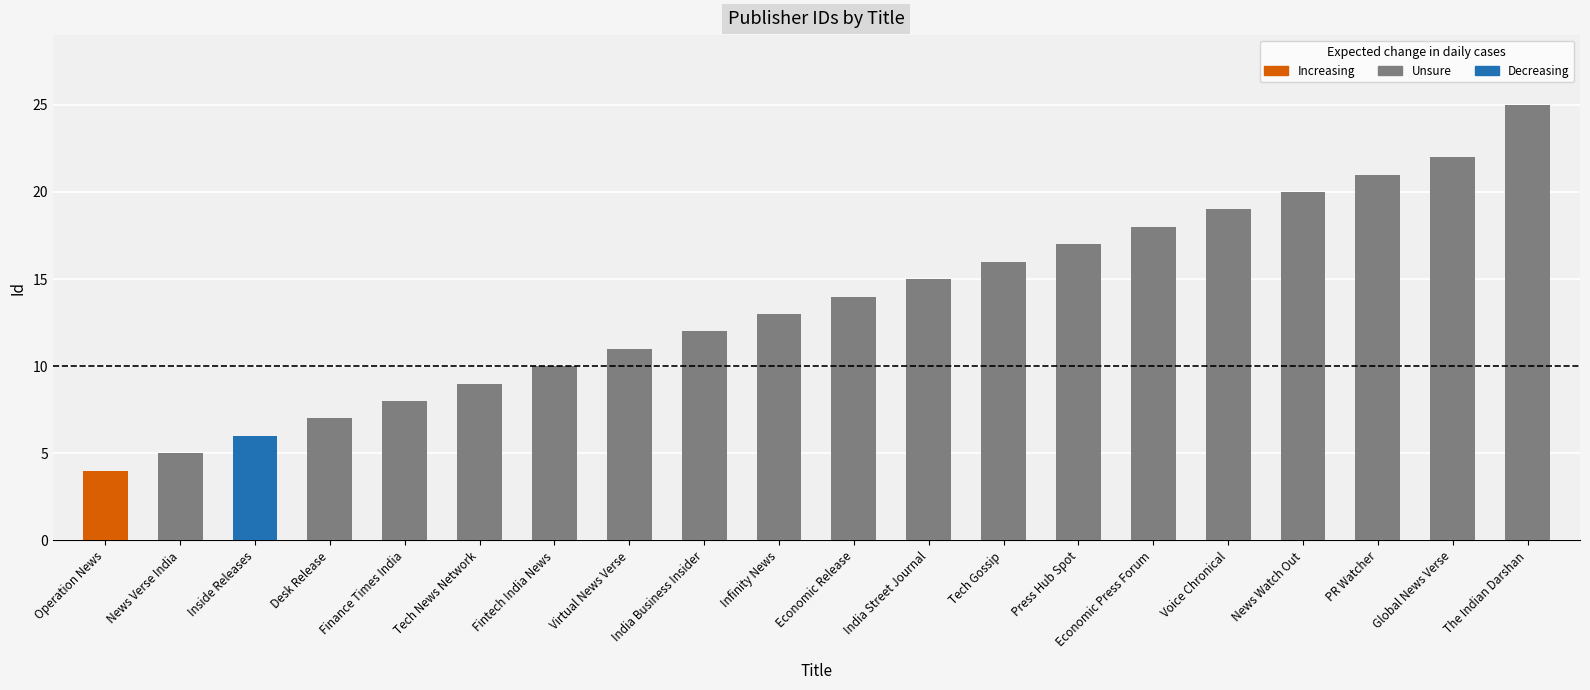

Which has a higher value, The Indian Darshan or PR Watcher?

The Indian Darshan